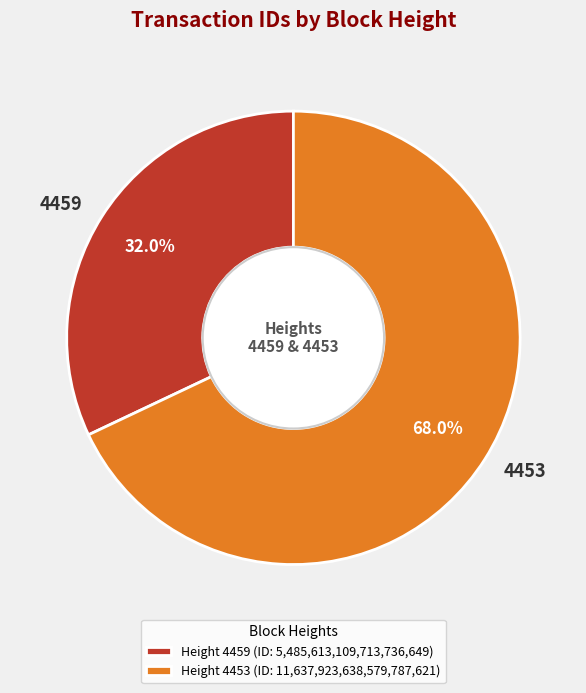

To the nearest percent, what is the average slice percentage?

50%